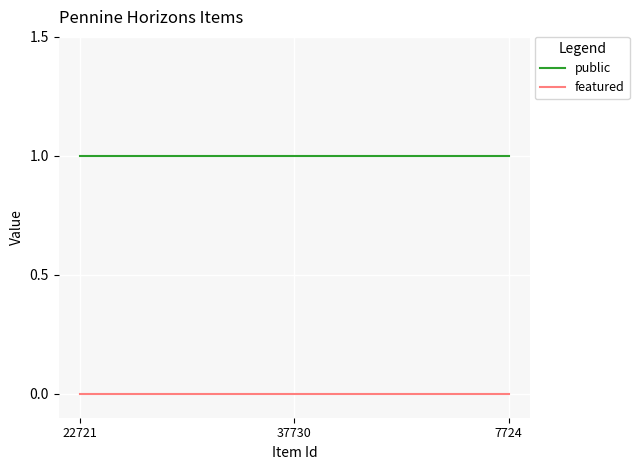

What position from the left is 37730?

2